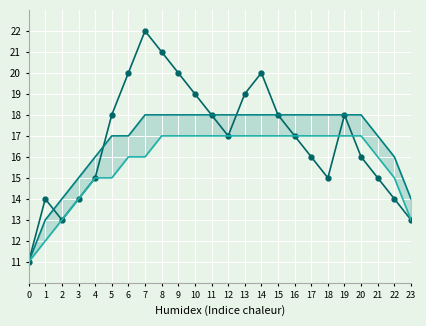

What is the approximate value of Trend 2 at 5?

15